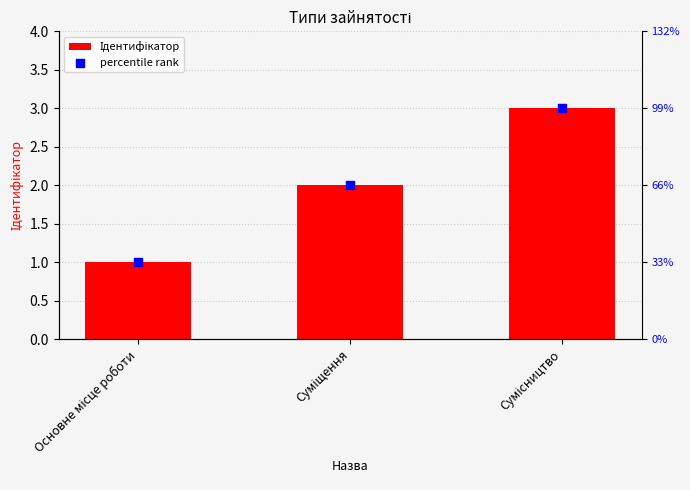

Is the value of Ідентифікатор at Суміщення greater than the value of percentile rank at Суміщення?

No